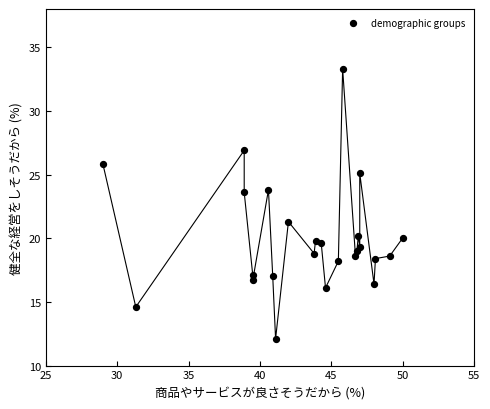

What Y value in the scatter plot is closest to 22?

21.3